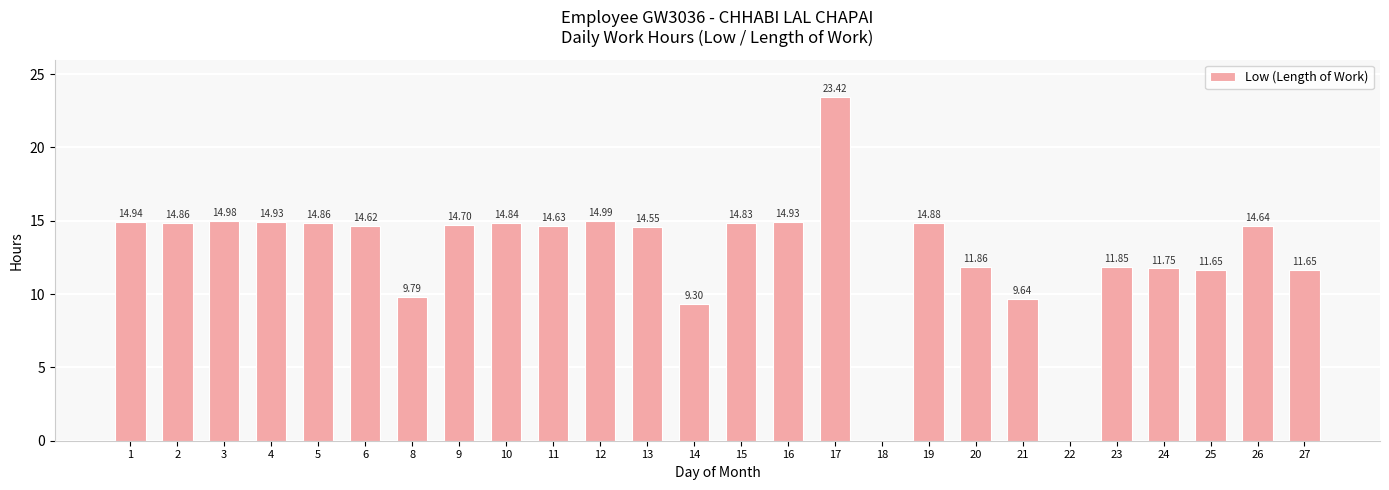

Are the bars grouped side by side (vs. stacked)?

No